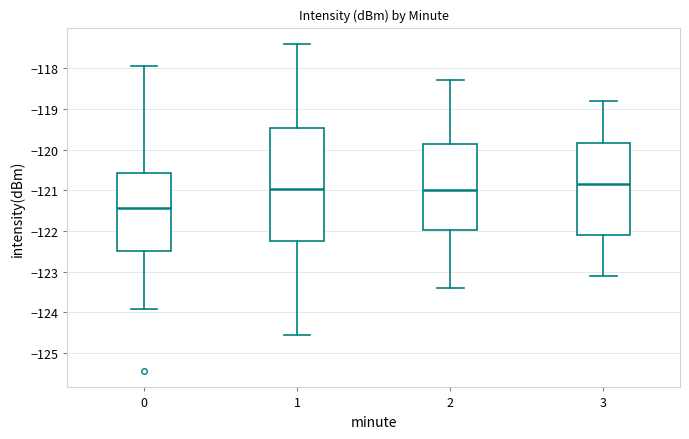

Reading left to right, read every box against the y-axis: the position of its median line, the range the box covers, and the ends of its whiskers. The values are not printed on the chart, so give them approximately, as read against the axis.

0: median -121.4, box -122.5 to -120.6, whiskers -123.9 to -117.9
1: median -121.0, box -122.2 to -119.5, whiskers -124.5 to -117.4
2: median -121.0, box -122.0 to -119.9, whiskers -123.4 to -118.3
3: median -120.8, box -122.1 to -119.8, whiskers -123.1 to -118.8